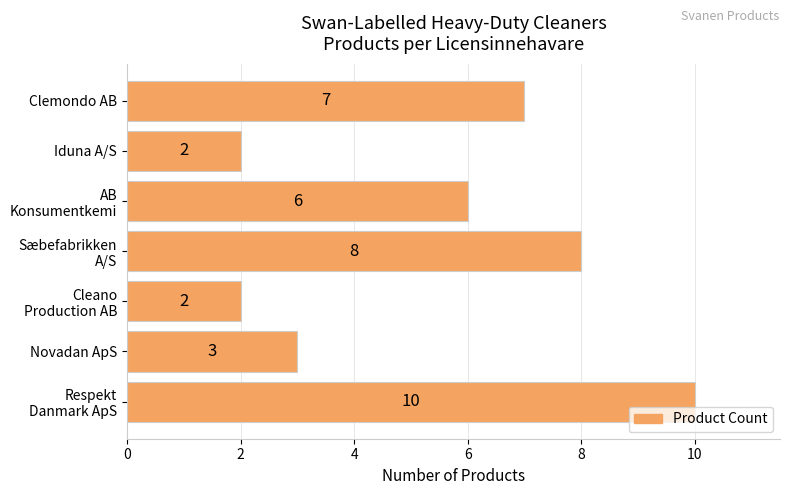

How many values are between 2 and 8?

6